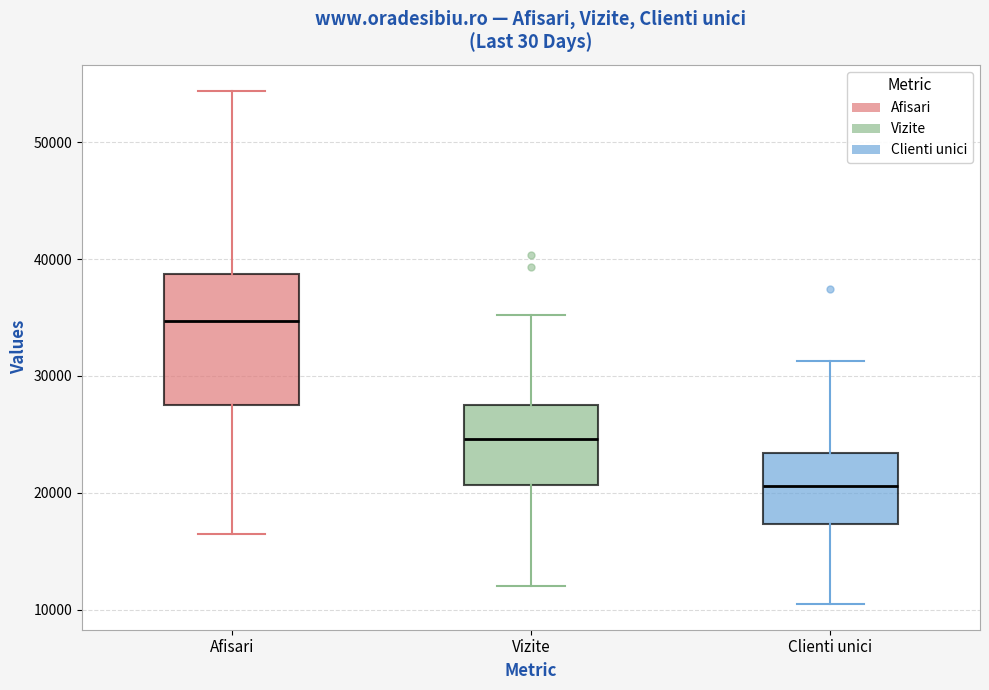

Which box's median line is the highest?

Afisari